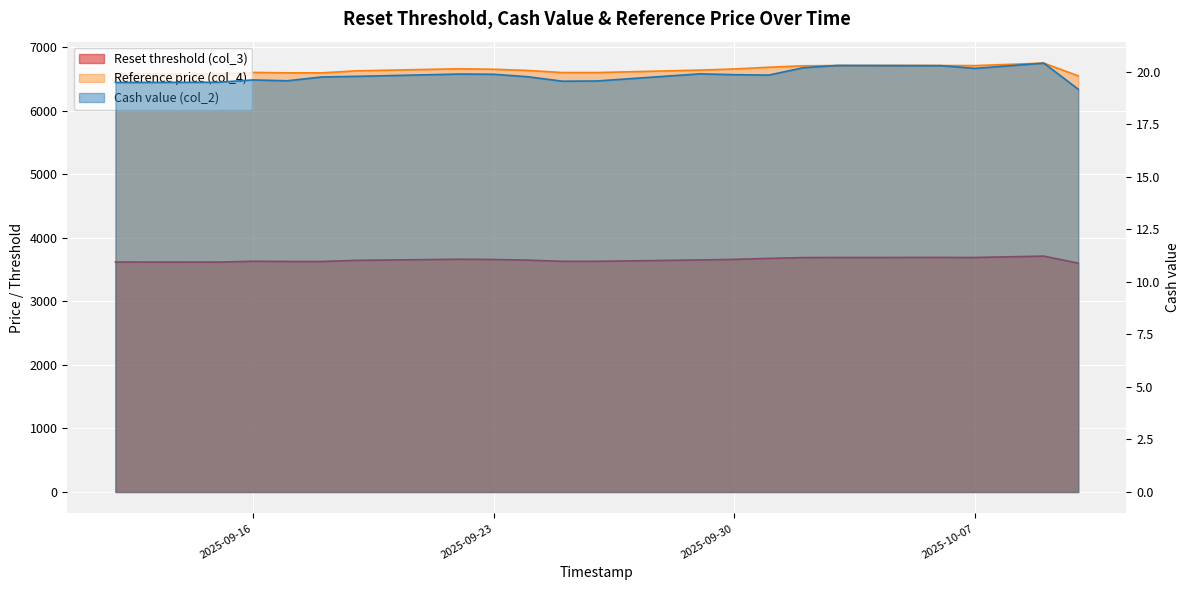

How many values in the Reference price (col_4) series are below 6643?

10